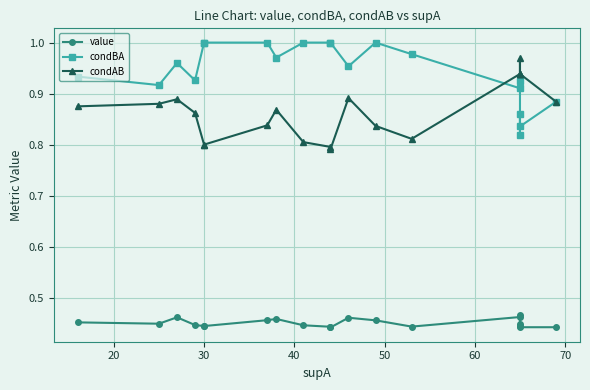

Reading left to right, list all the values displayed in this chart.

value: 0.5	0.4	0.5	0.4	0.4	0.4	0.5	0.5	0.4	0.4	0.4	0.5	0.5	0.4	0.5	0.5	0.4	0.4	0.4	0.4
condBA: 0.9	0.9	1.0	0.9	1.0	1.0	1.0	1.0	1.0	1.0	1.0	1.0	1.0	1.0	0.9	0.9	0.8	0.9	0.8	0.9
condAB: 0.9	0.9	0.9	0.9	0.8	0.8	0.8	0.9	0.8	0.8	0.8	0.9	0.8	0.8	0.9	0.9	1.0	0.9	0.9	0.9